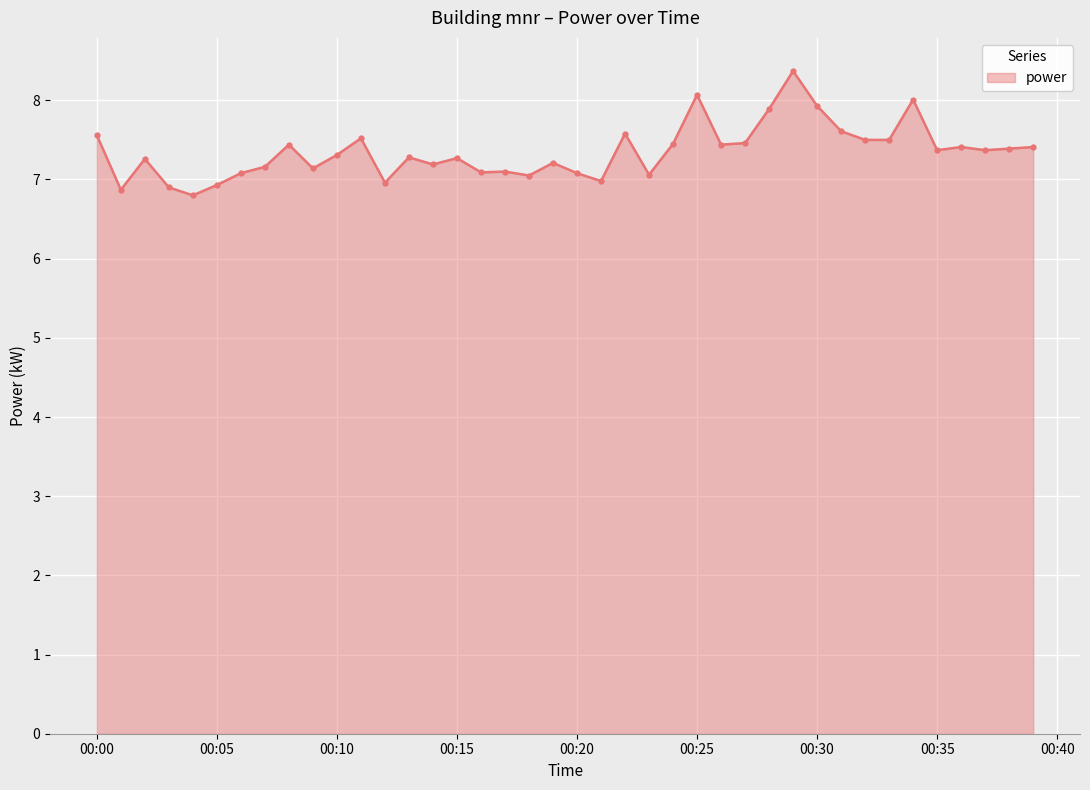

What is the minimum value shown in the chart?

6.8